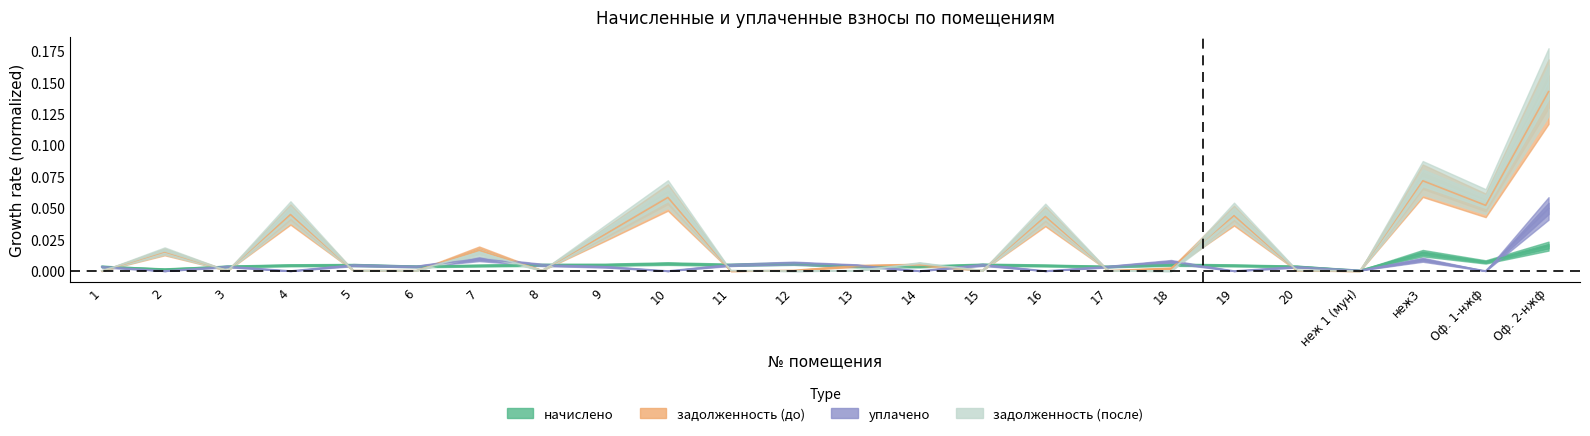

How many interior local valleys does the начислено series have?

7